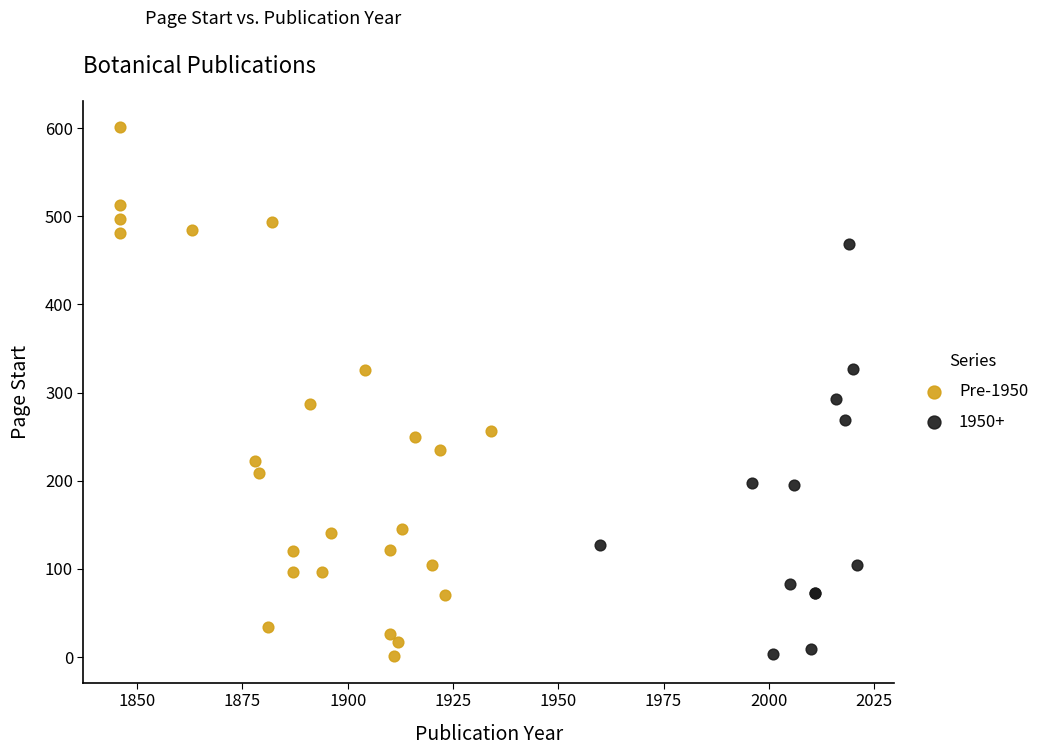

Which series reaches the maximum Y coordinate?

Pre-1950